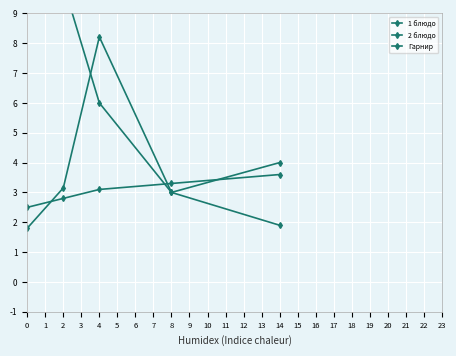

True or false: 2 блюдо has more than 1 interior local peaks.

False